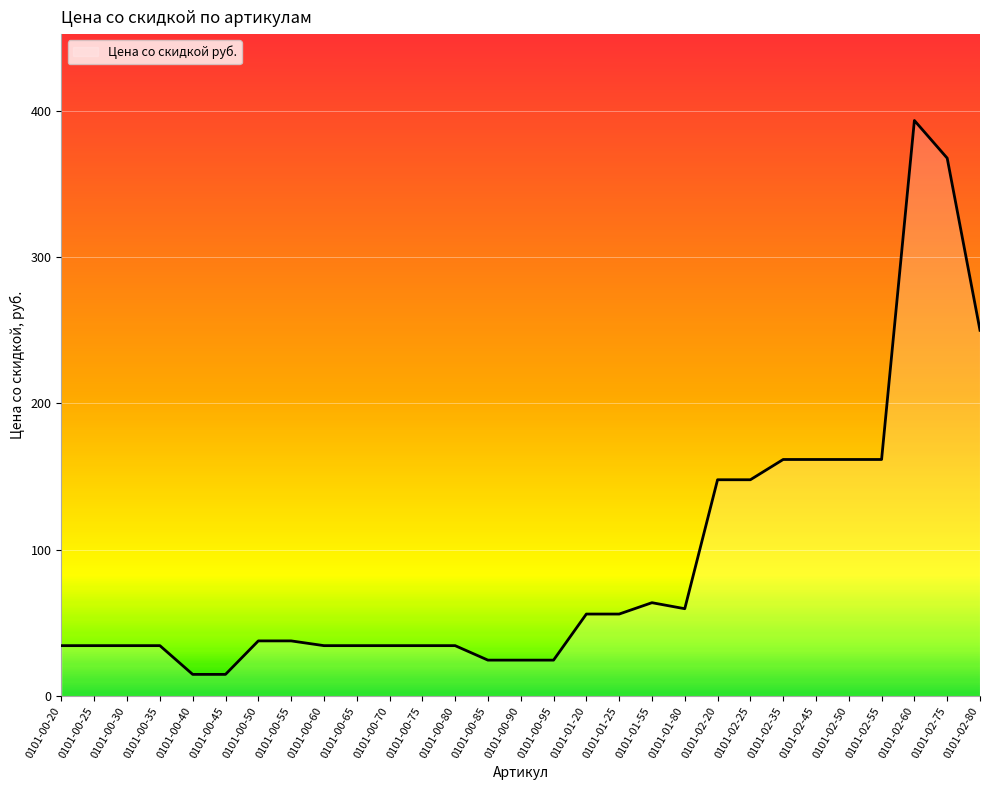

What is the change in value from 0101-00-85 to 0101-02-60?

+368.5